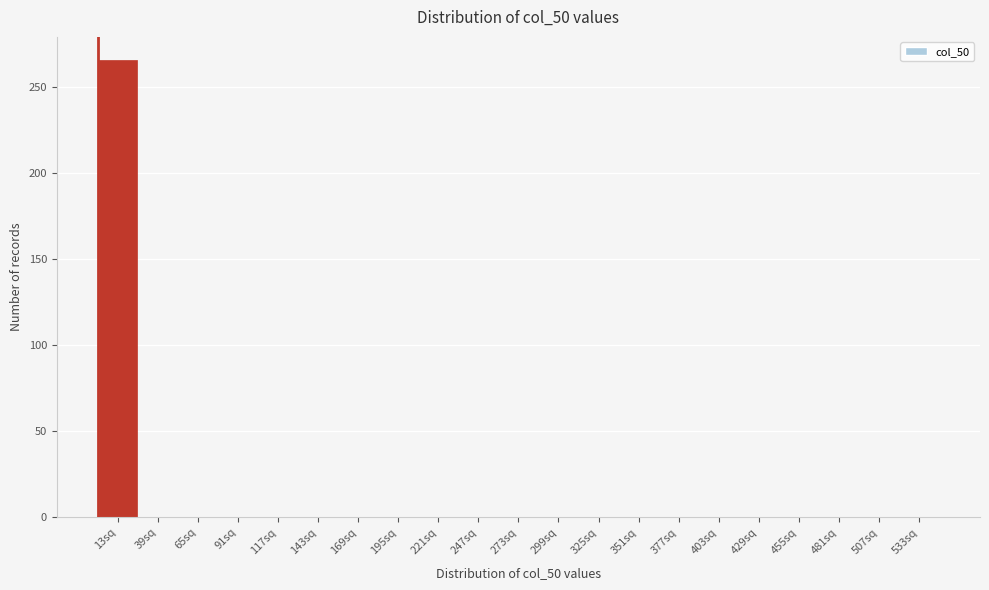

Which range on the x-axis has the tallest bar?

0 to 26